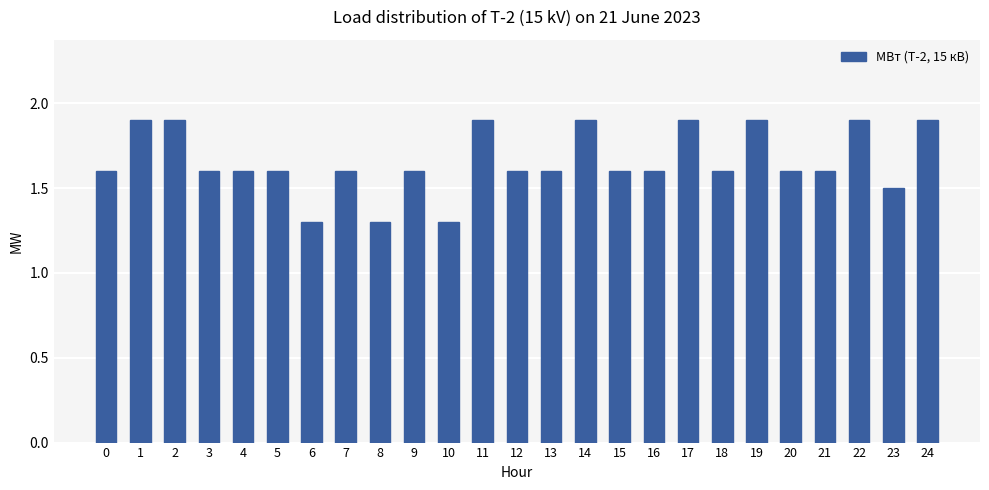

What is the approximate value at 8?

1.3